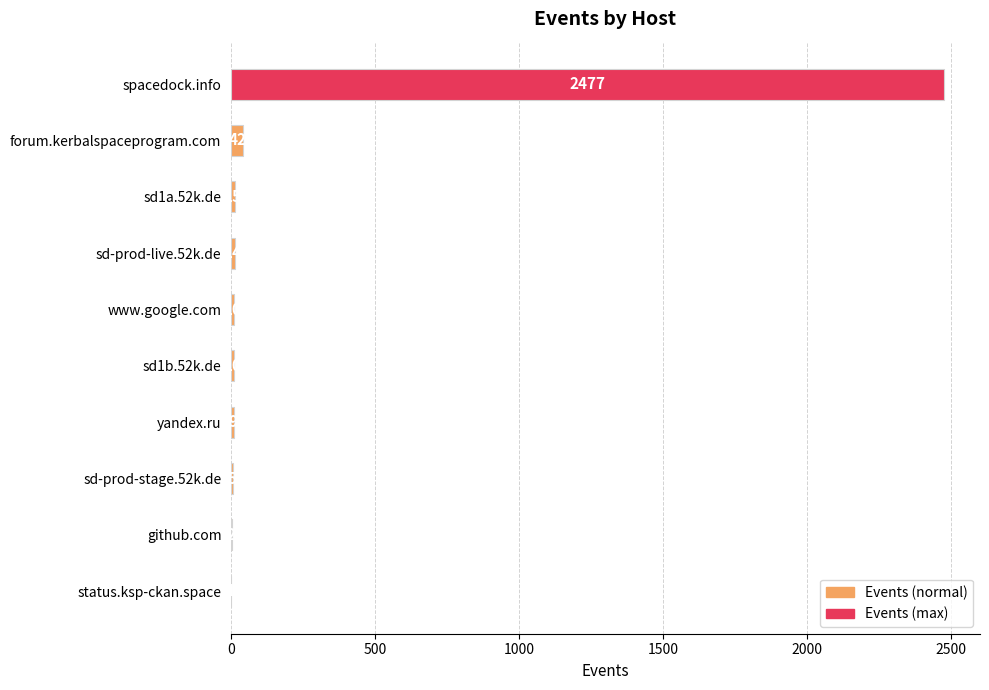

What is the sum of the values at forum.kerbalspaceprogram.com and sd-prod-stage.52k.de?

47